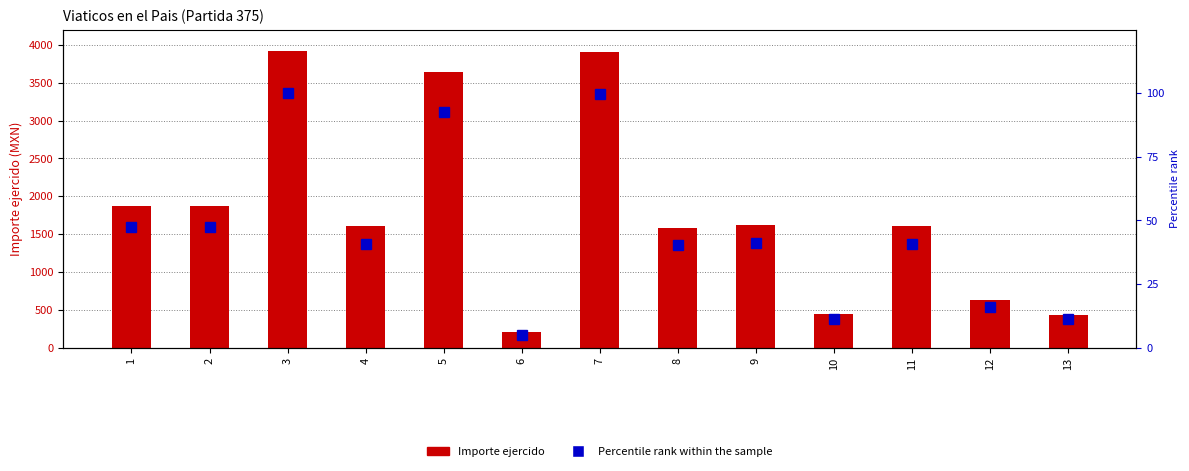

Where is Importe ejercido nearest to the value 2059?

1